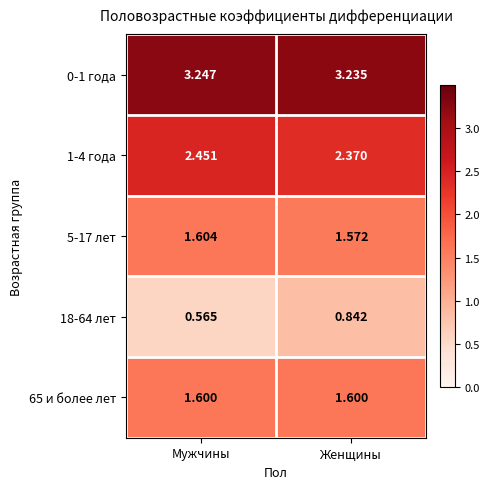

Rank the categories by 18-64 лет value from highest to lowest.

Женщины, Мужчины